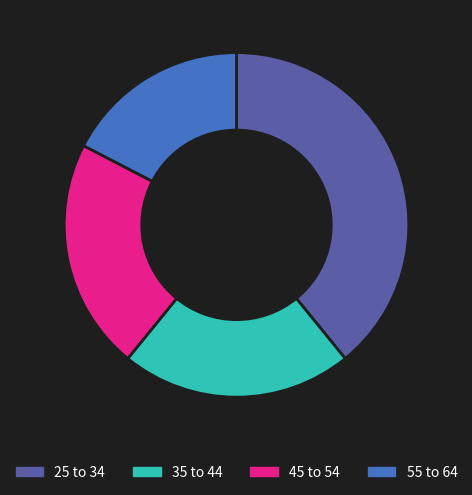

Approximately how many times larger is the value at 35 to 44 compared to 45 to 54?

1.0